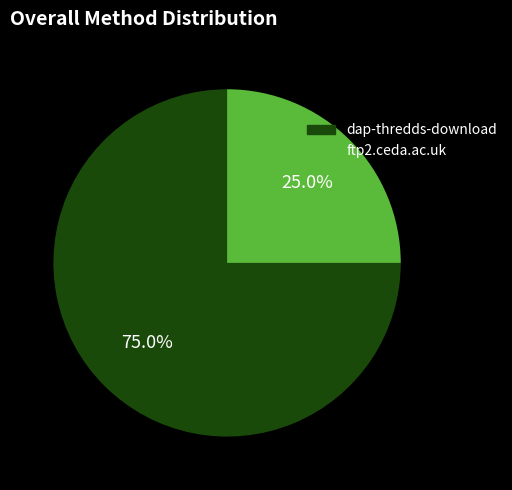

Approximately how many times larger is the value at dap-thredds-download compared to ftp2.ceda.ac.uk?

3.0